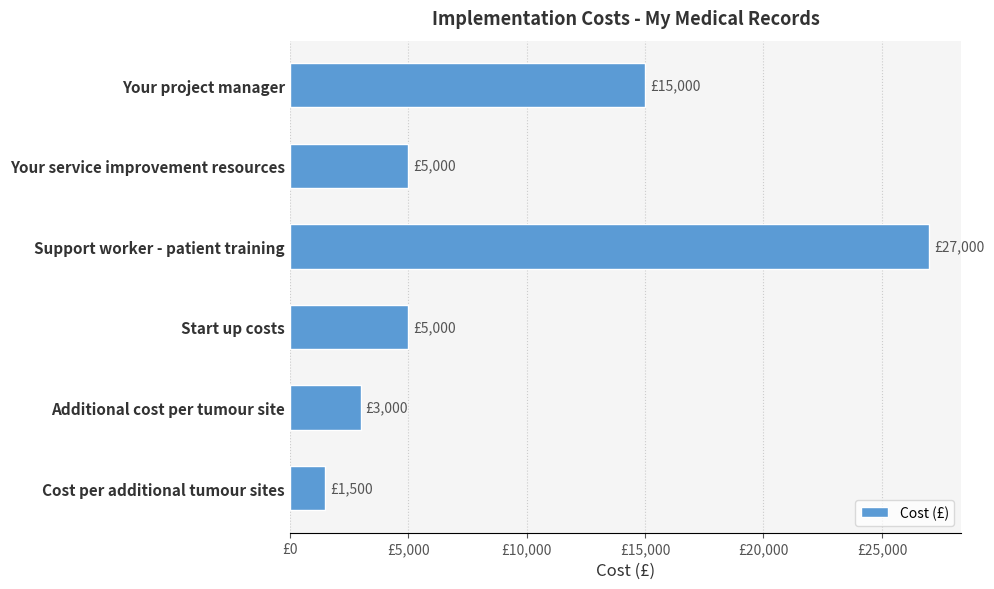

Does the chart contain any negative values?

No